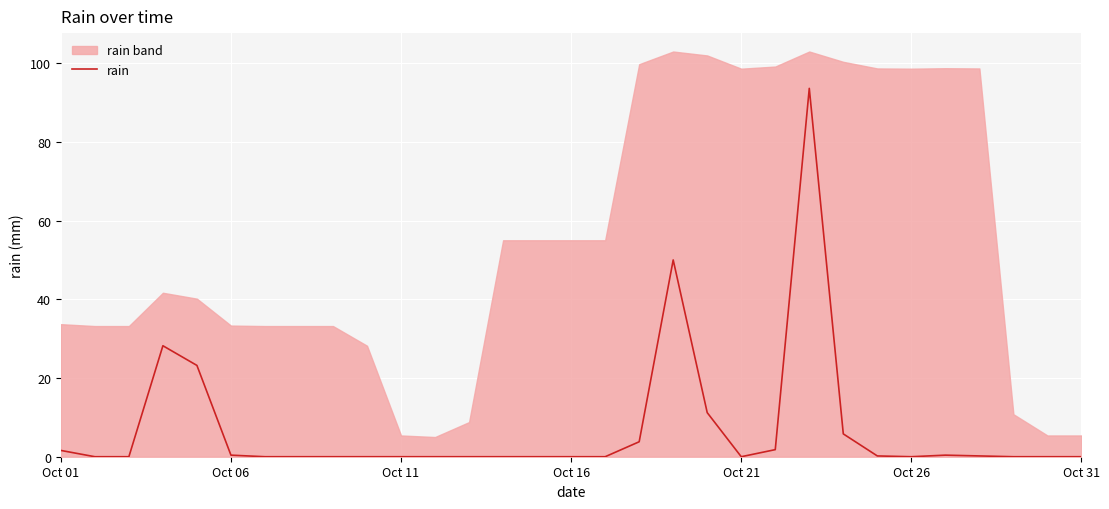

The rain series shows -43.6 at Oct 16. True or false?

False